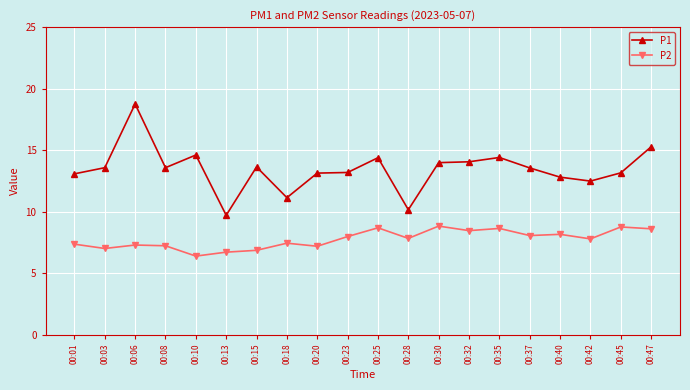

The value of P1 at 00:18 is 11.1. True or false?

True